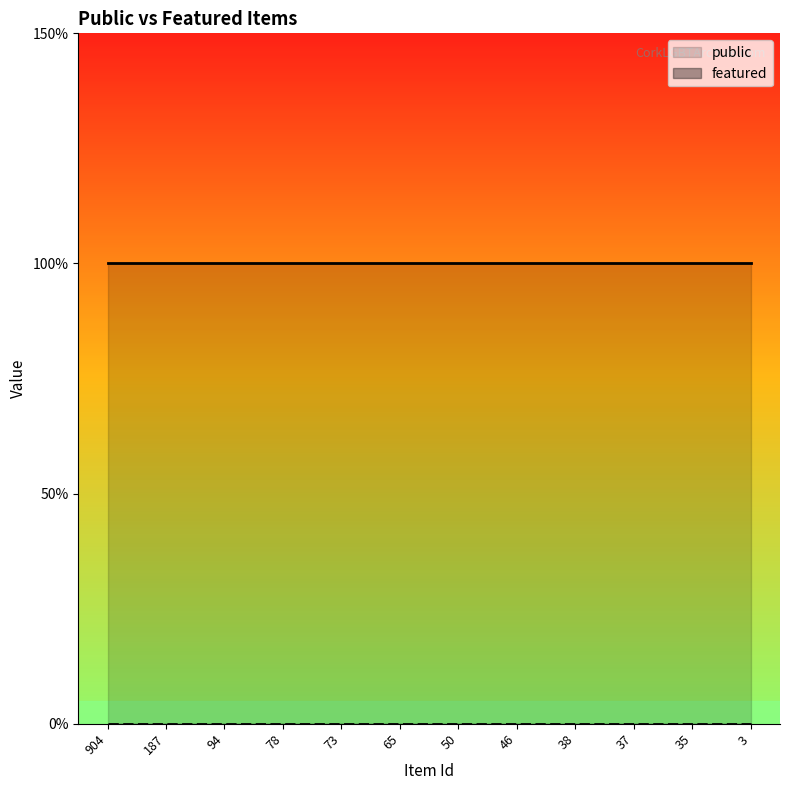

True or false: featured has more than 2 points higher than both neighbors.

False